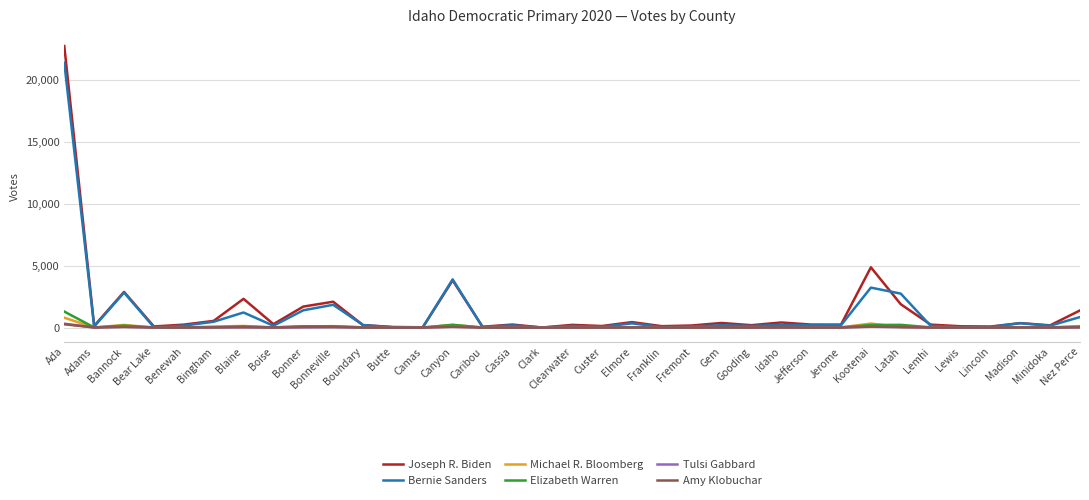

At which category does the chart reach its peak across all series?

Ada